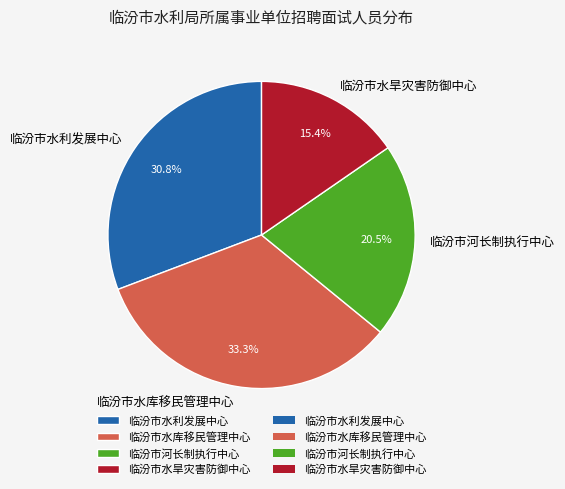

To the nearest percent, what portion does 临汾市水旱灾害防御中心 represent?

15%